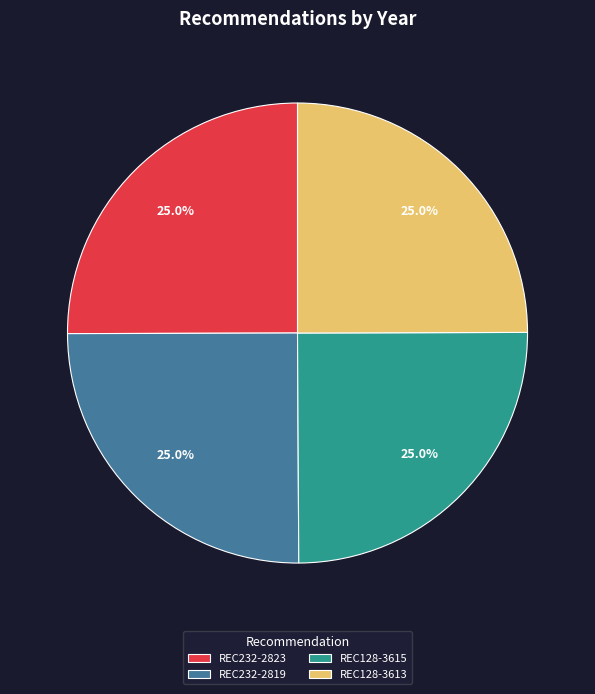

What is the ratio of the value at REC232-2819 to the value at REC128-3613?

1.0